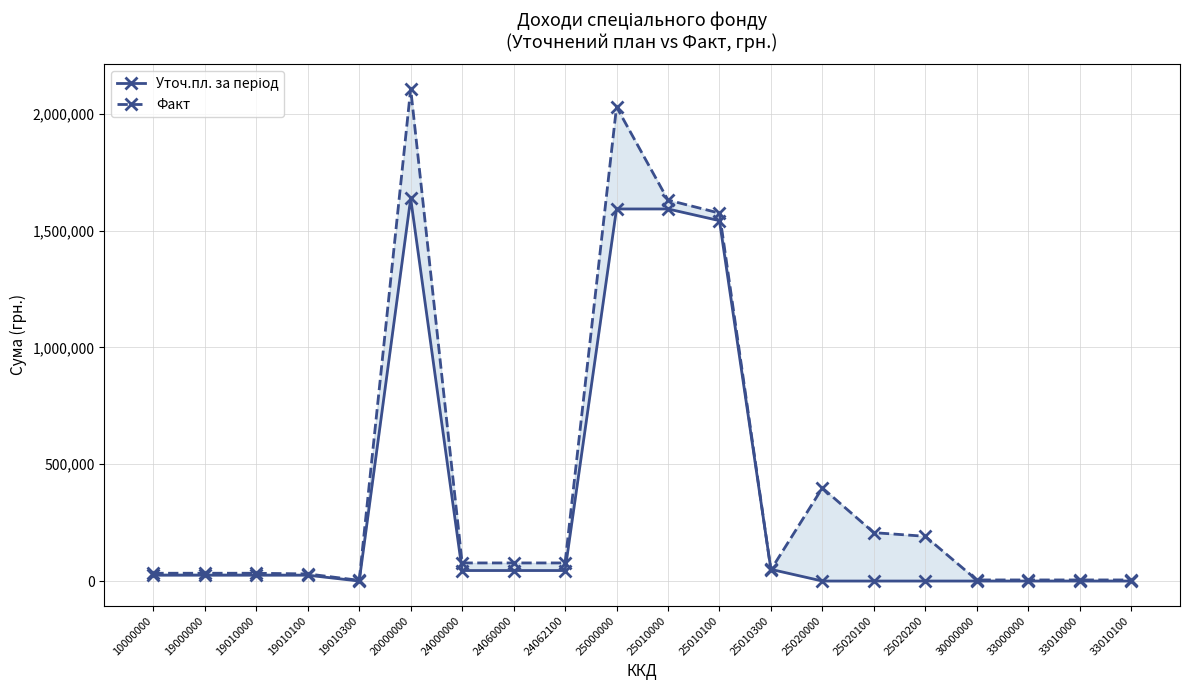

At which category is the sum across all series the highest?

20000000